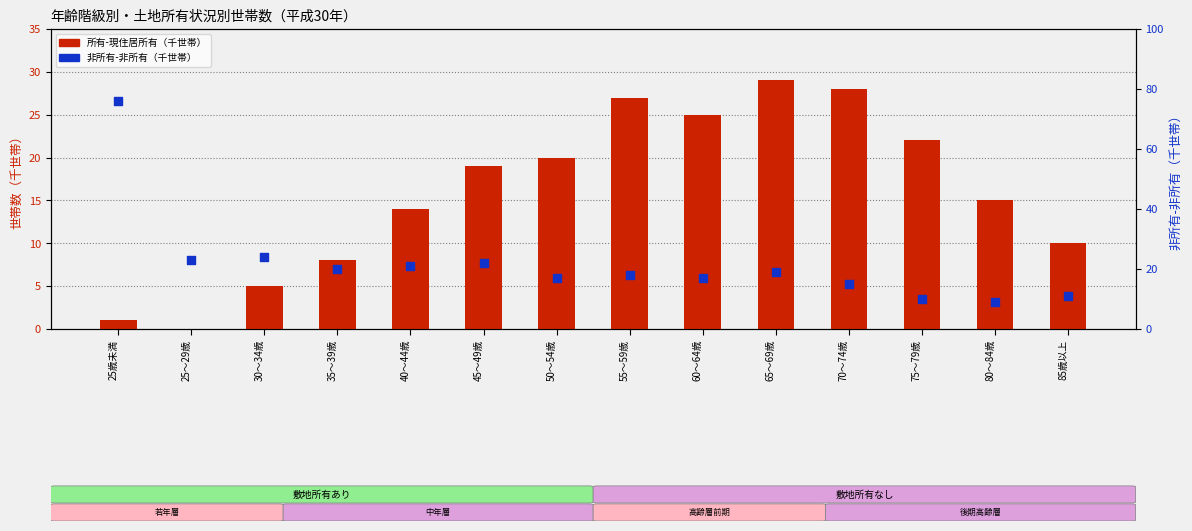

Which series has the largest total across all categories?

非所有-非所有